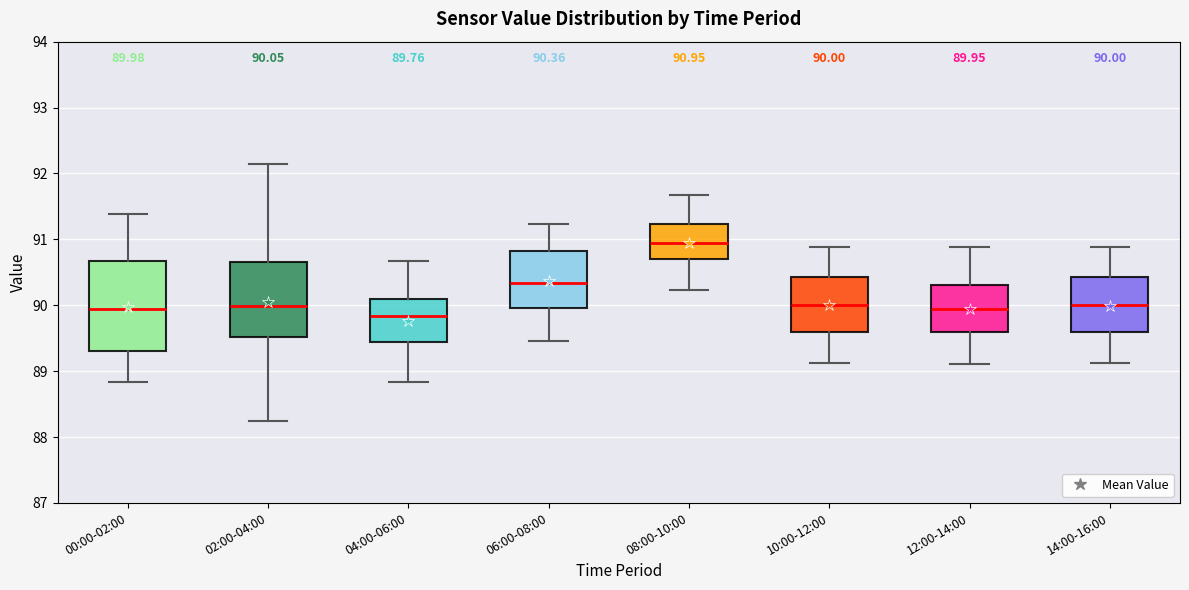

Which box's median line is the lowest?

04:00-06:00